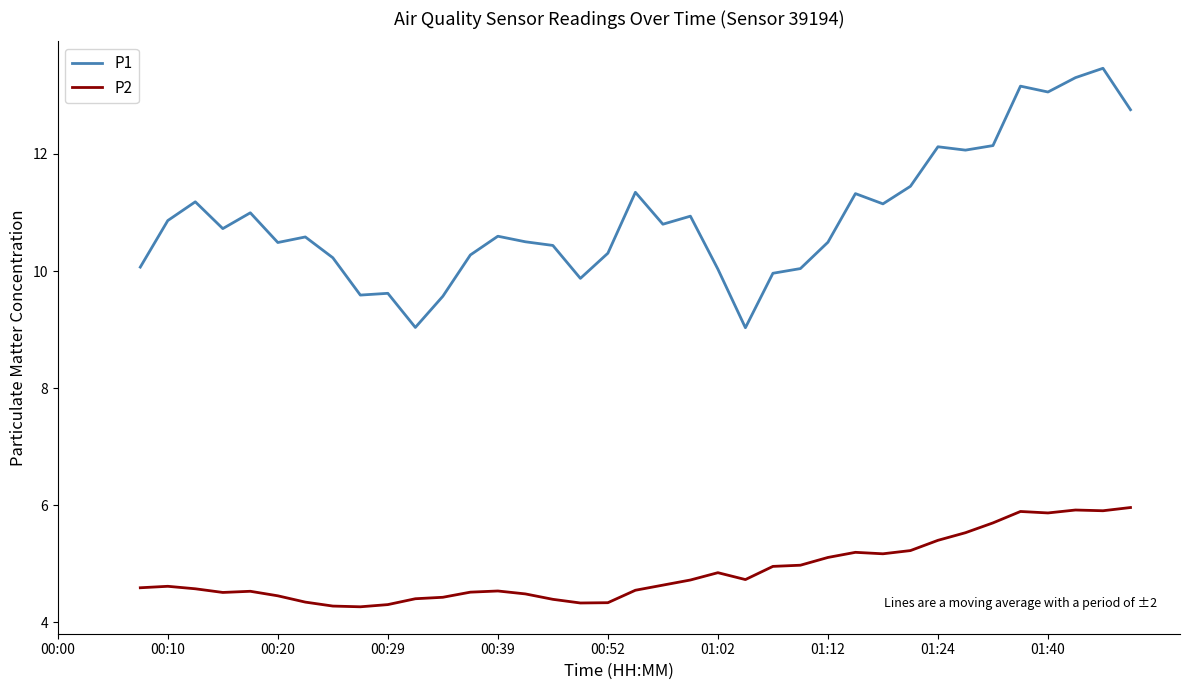

Is this an area chart (filled region under the line)?

No